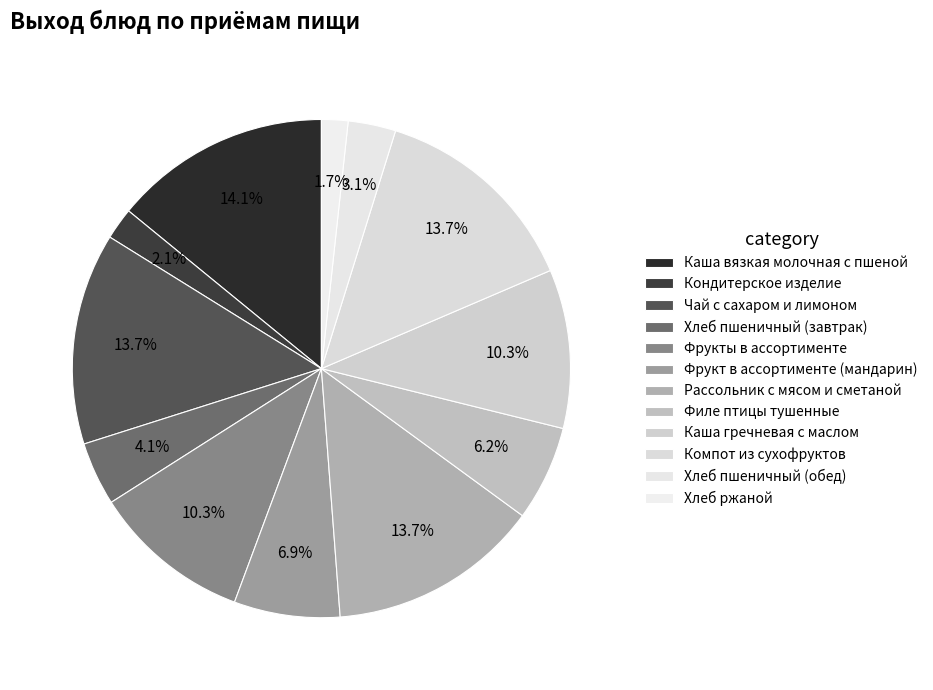

Count the number of slices in the pie.

12